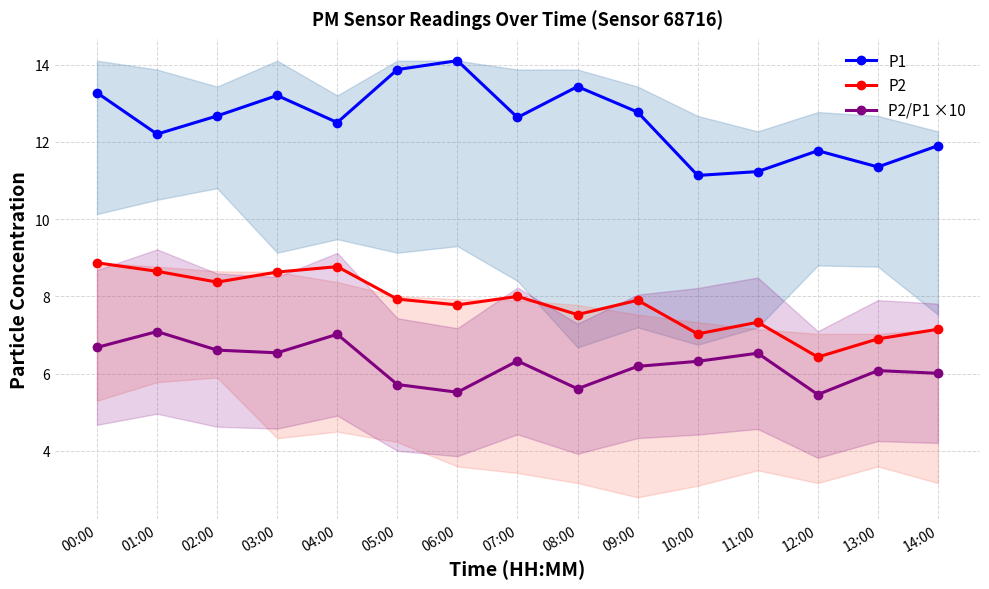

Is the value of P2 at 11:00 greater than the value of P1 at 10:00?

No